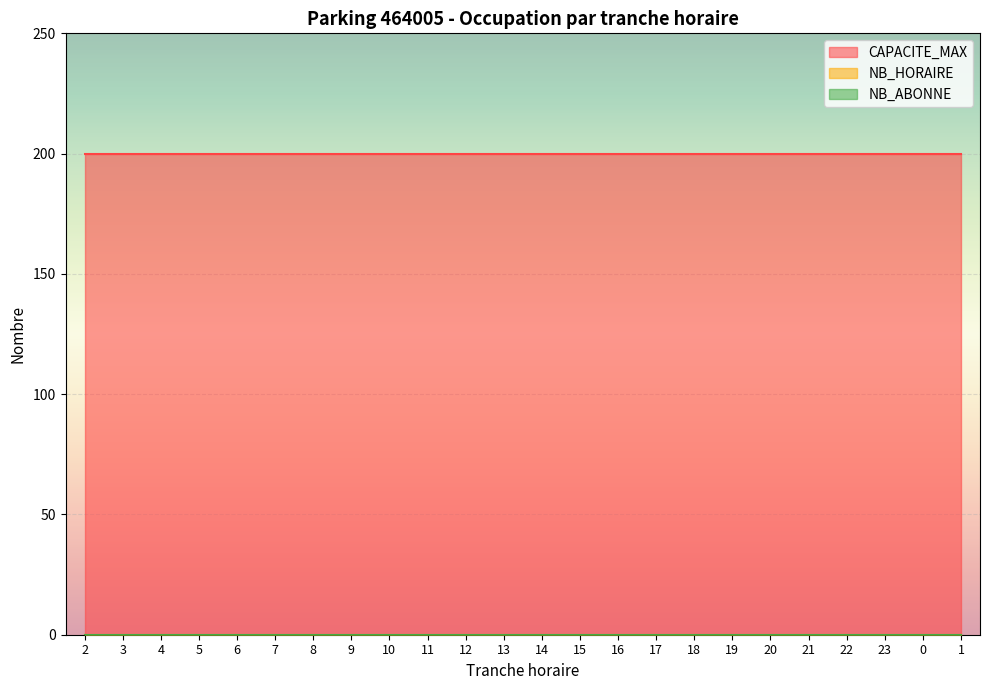

What is the sum of all TRANCHE_HORAIRE values?

276